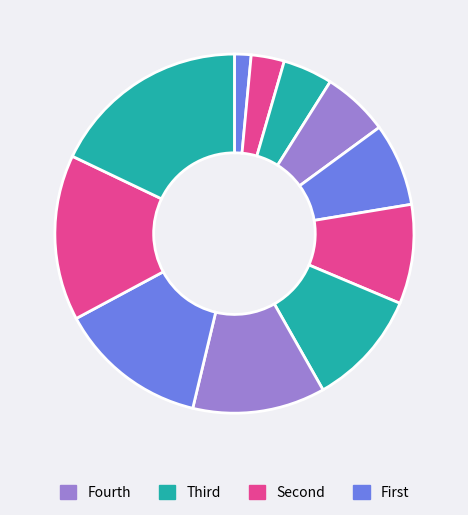

How many segments does this pie chart have?

11